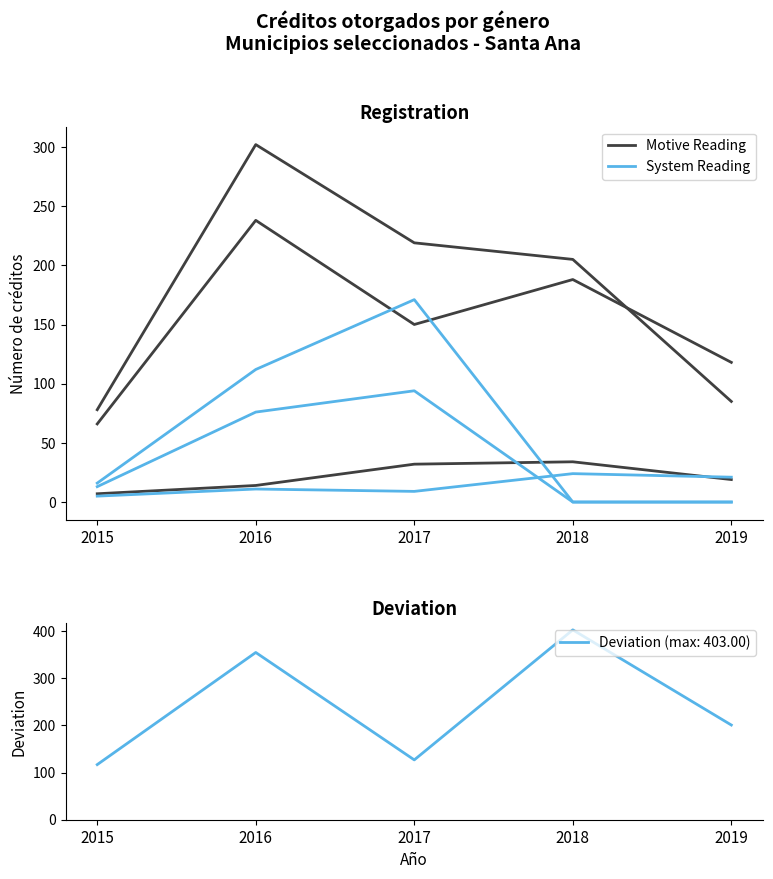

List the series in order of their overall mean, highest first.

Motive Reading, System Reading